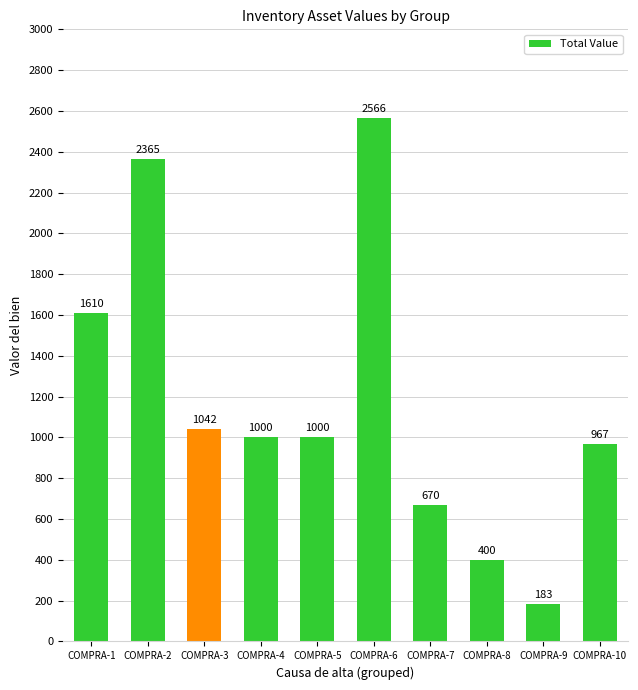

At which label is the value closest to 1374?

COMPRA-1